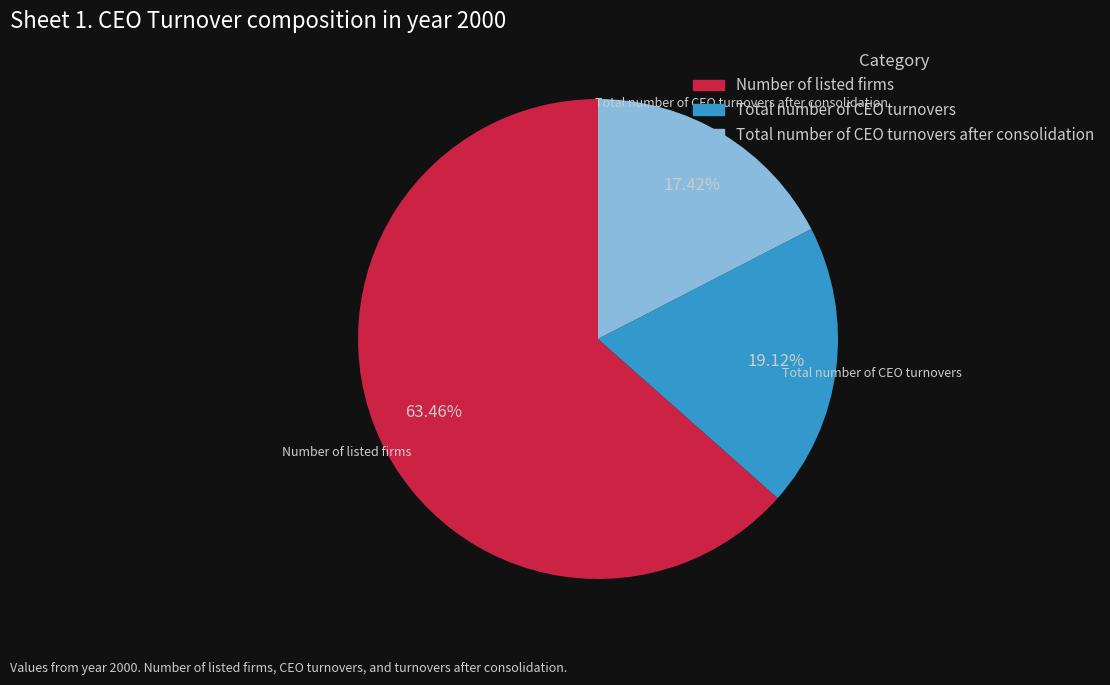

Count the number of slices in the pie.

3